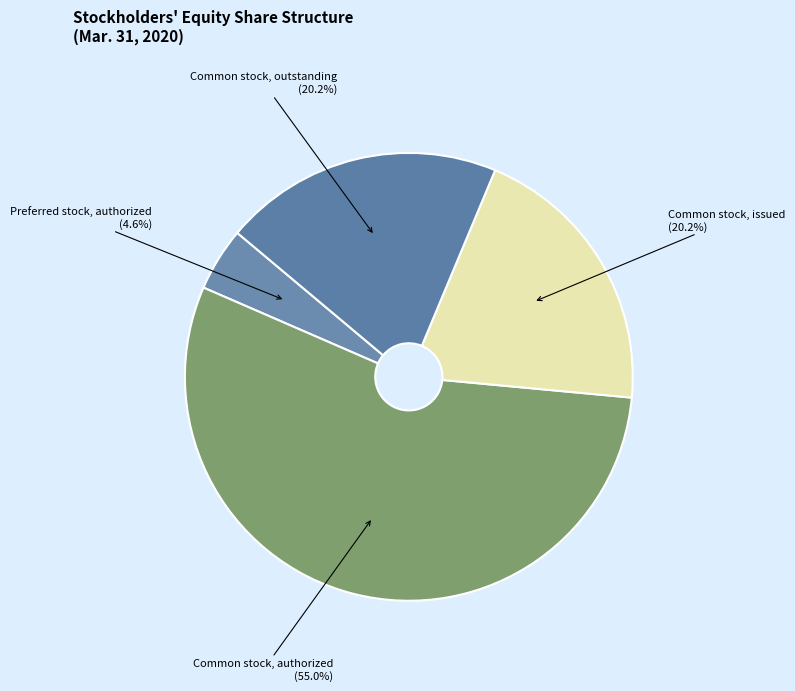

How many segments does this pie chart have?

4